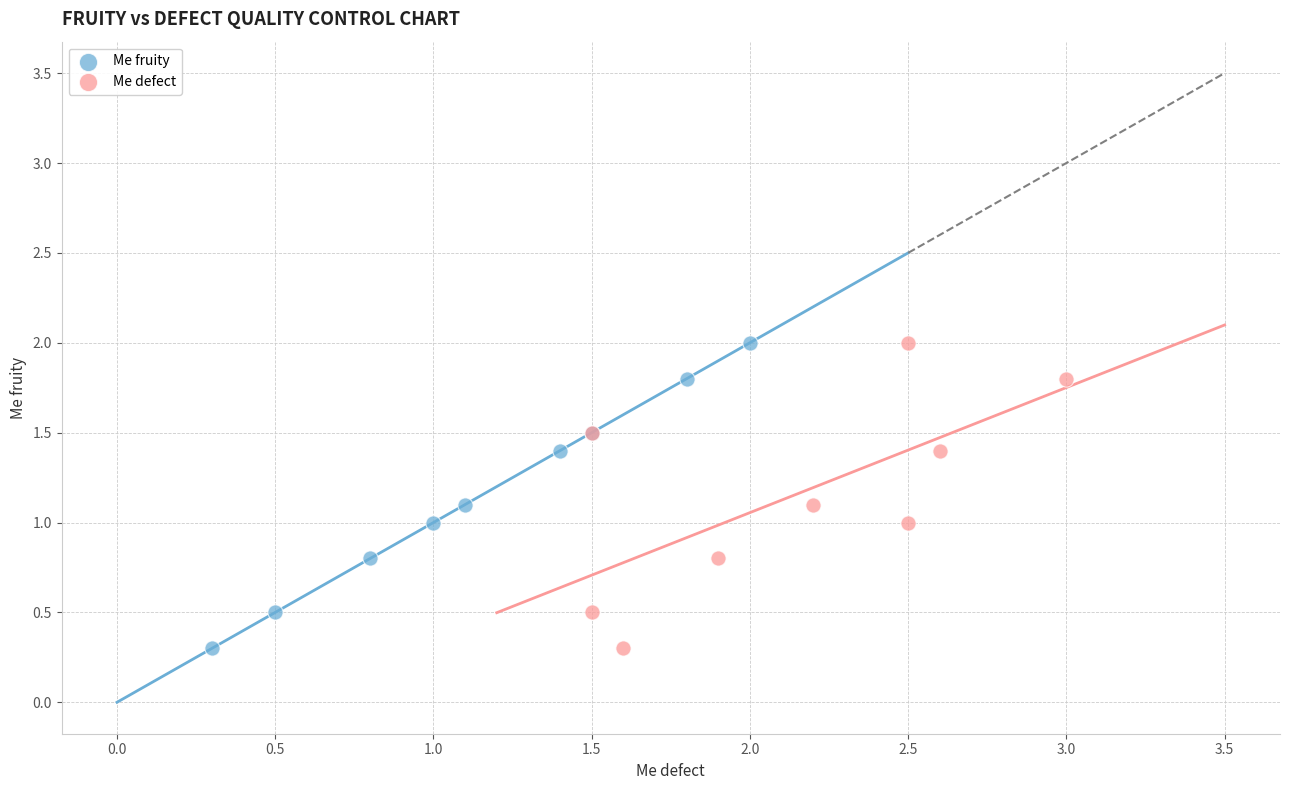

What are all the series names shown in the legend?

Me fruity, Me defect